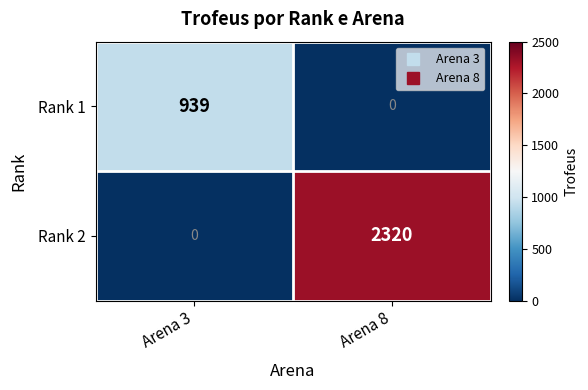

The value of Rank 2 at Arena 8 is 3167. True or false?

False